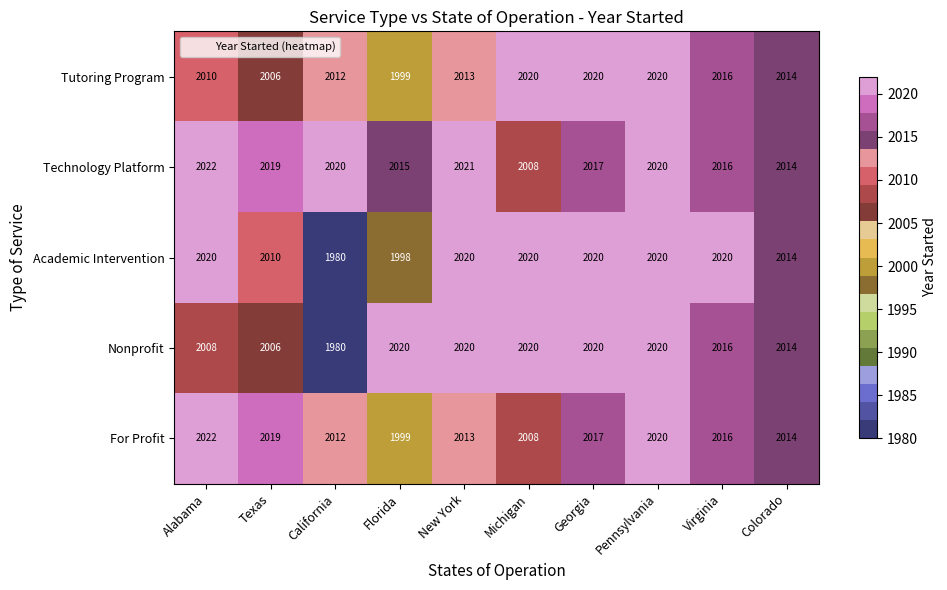

What is the difference between the Academic Intervention values at New York and Florida?

22